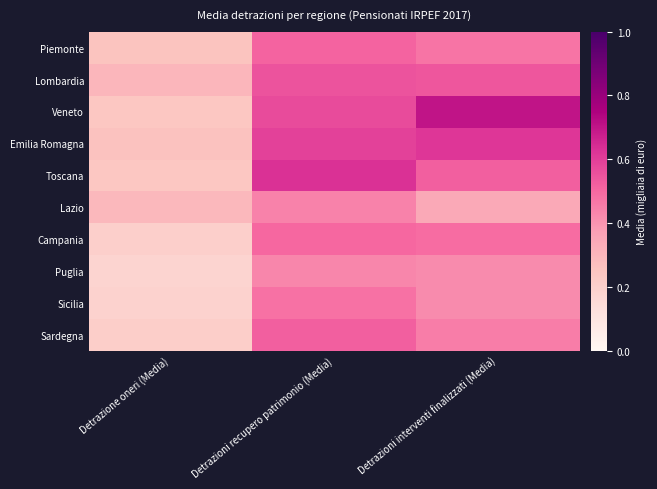

At which category is the sum across all series the highest?

Detrazioni recupero patrimonio (Media)